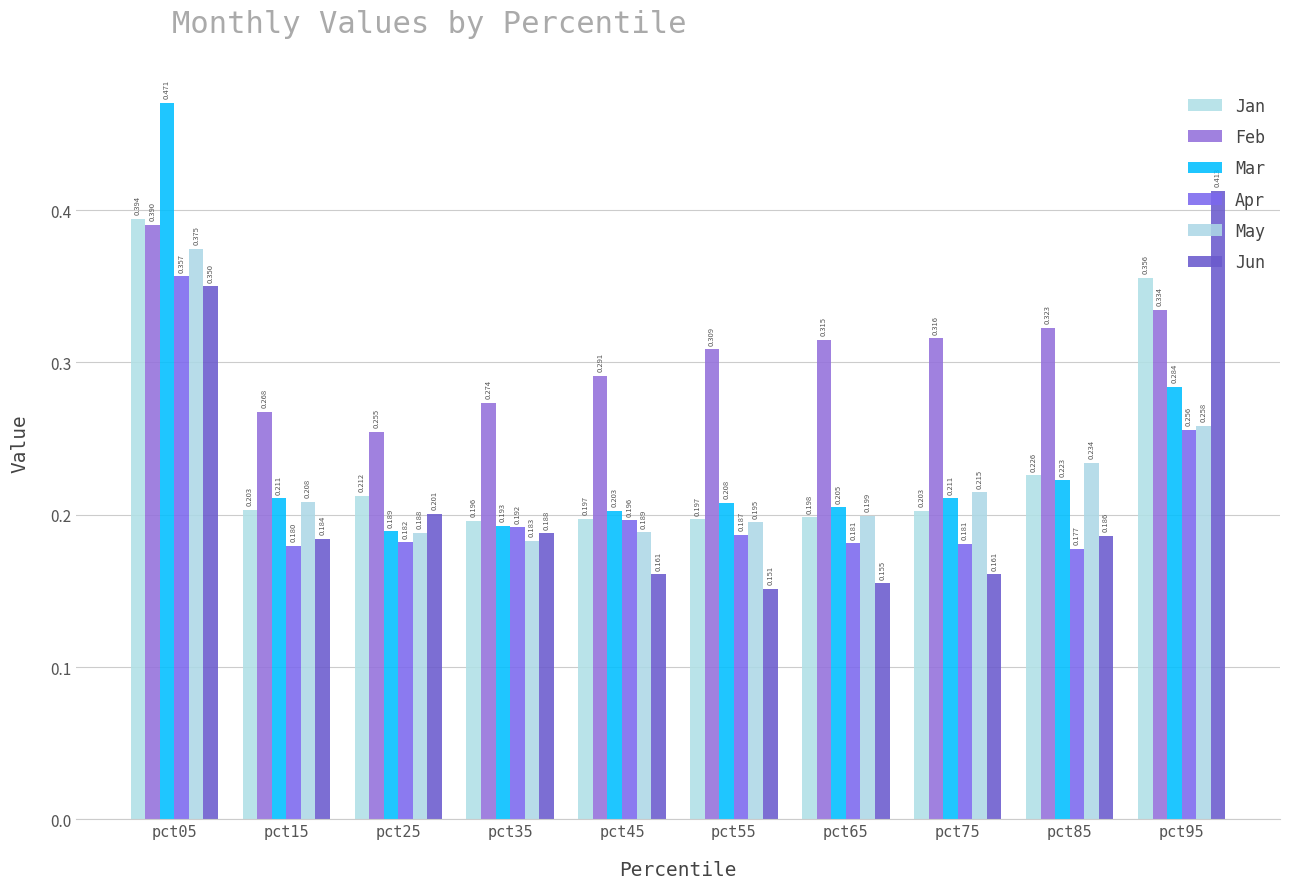

How many categories are shown in the chart?

10